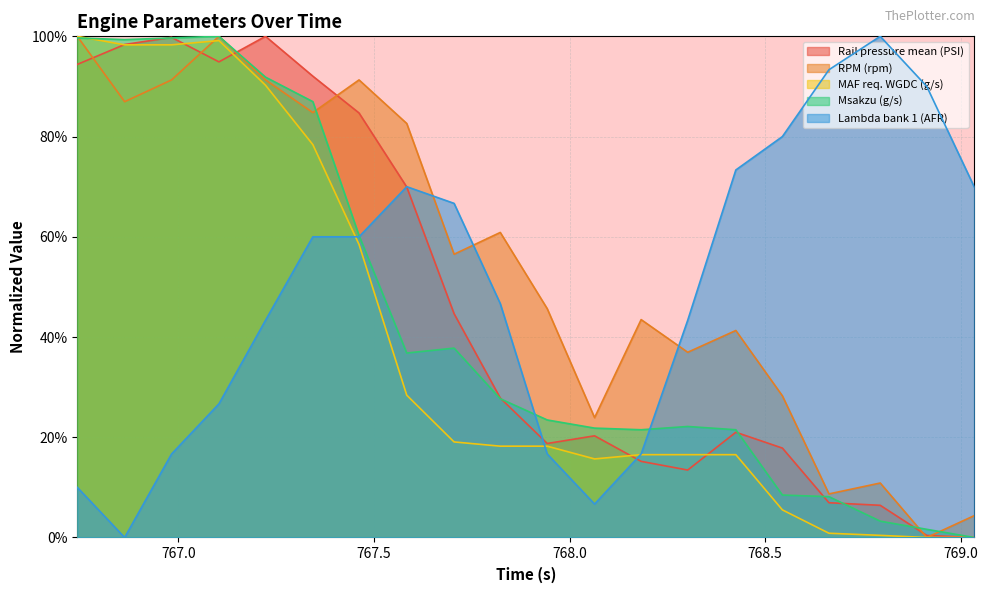

Which series changed the most between 767.344 and 767.705?

MAF req. WGDC (g/s)